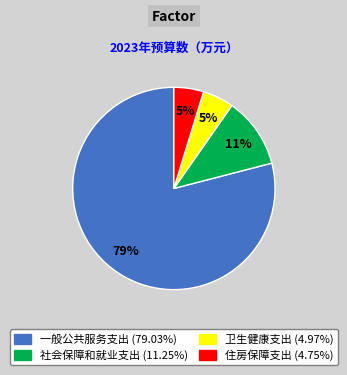

To the nearest percent, what is the average slice percentage?

25%